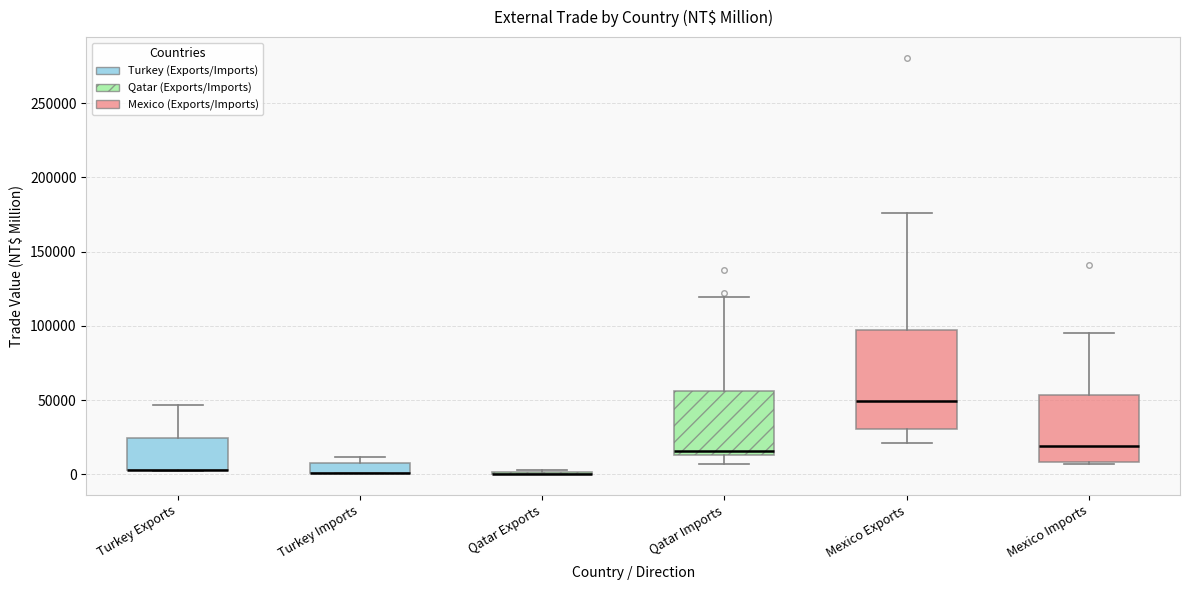

Where is the lower edge of the box for Turkey Imports on the y-axis? The values are not printed on the chart, so give them approximately, as read against the axis.

0